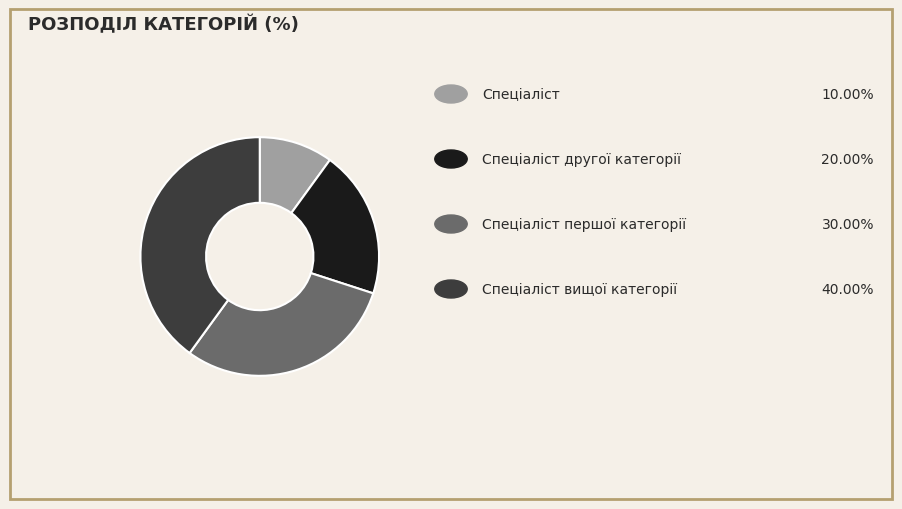

Is there a majority slice in this chart?

No